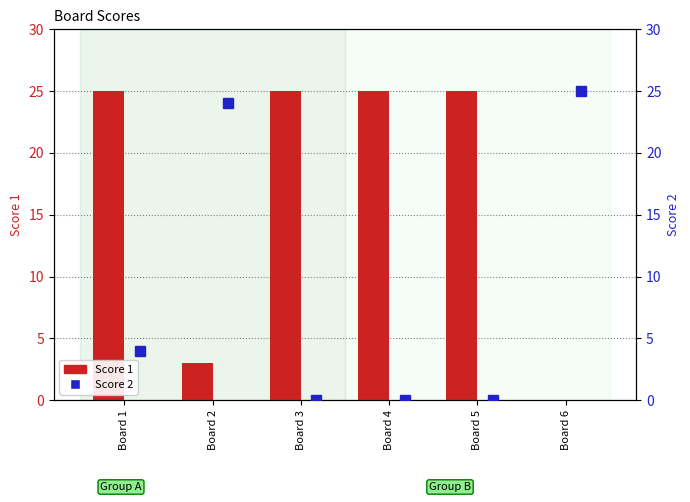

How many categories are shown in the chart?

6